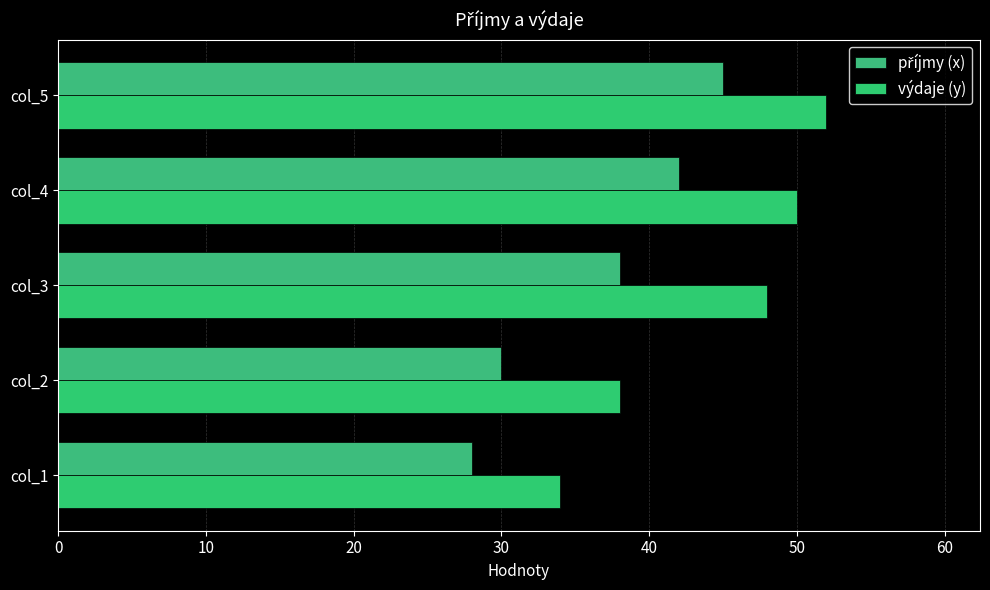

What is the value of the výdaje (y) bar at the 3rd from the left?

48